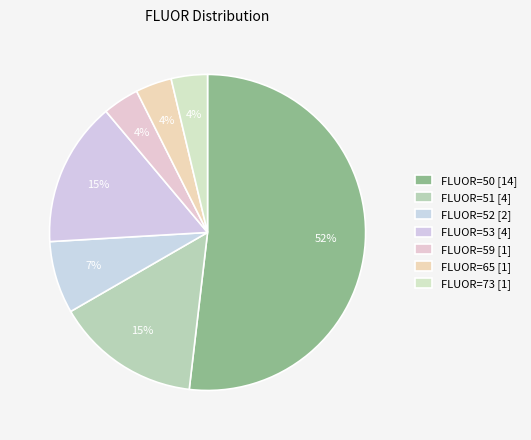

How many segments does this pie chart have?

7